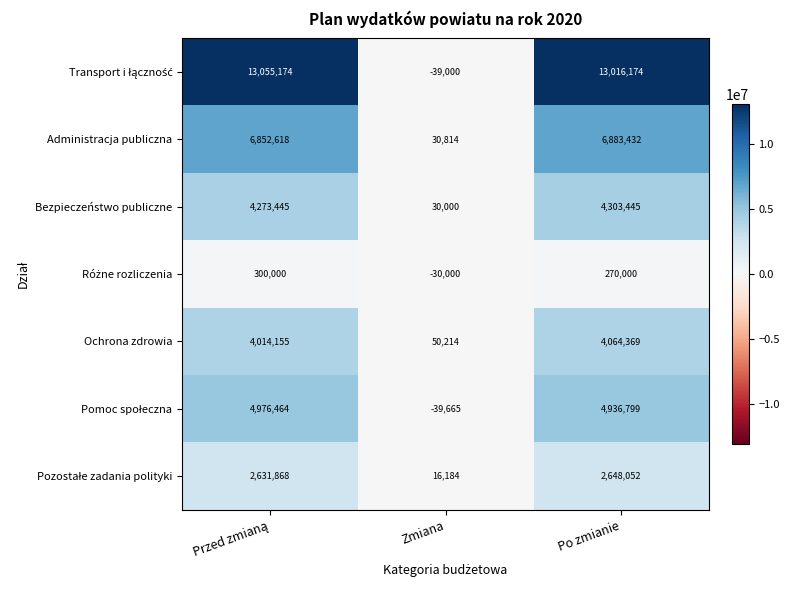

Which category has the highest value in the Bezpieczeństwo publiczne series?

Po zmianie